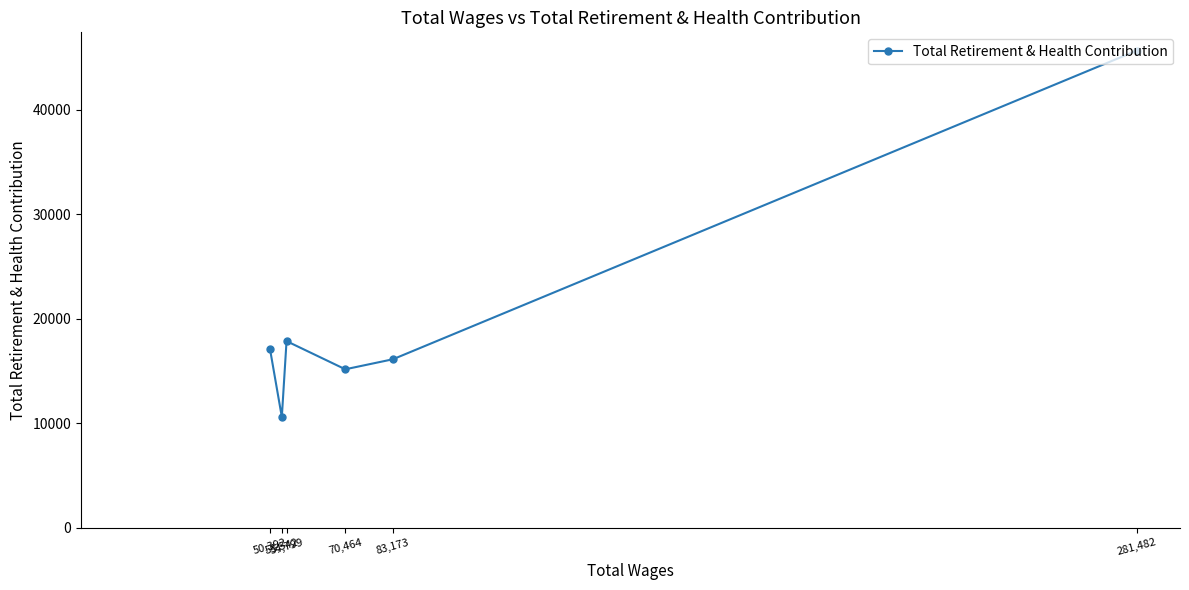

Read the value at 53,542, to the nearest 50.

10600